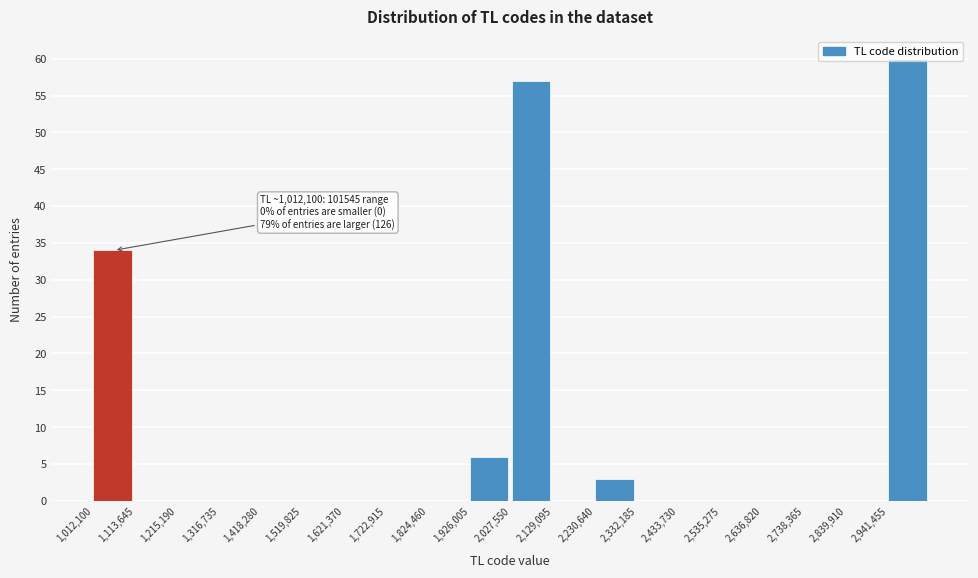

Over which range of the x-axis is the bar tallest?

2940000 to 3040000